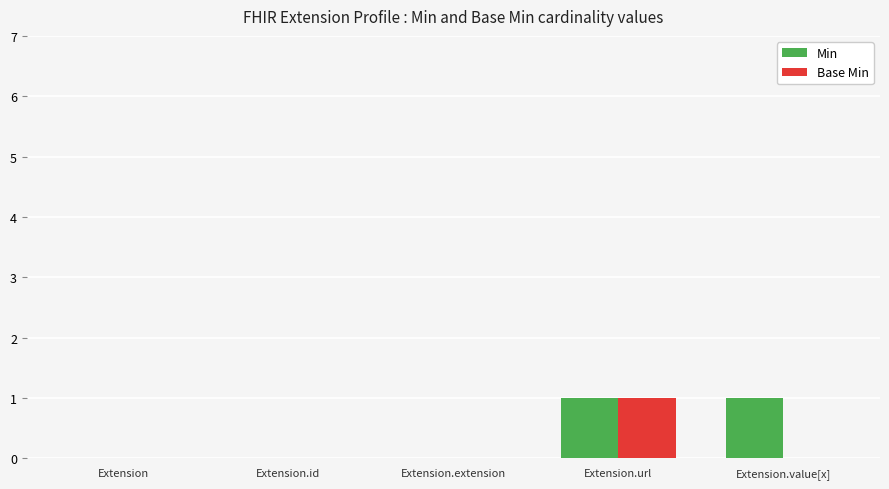

At which category is the sum across all series the highest?

Extension.url